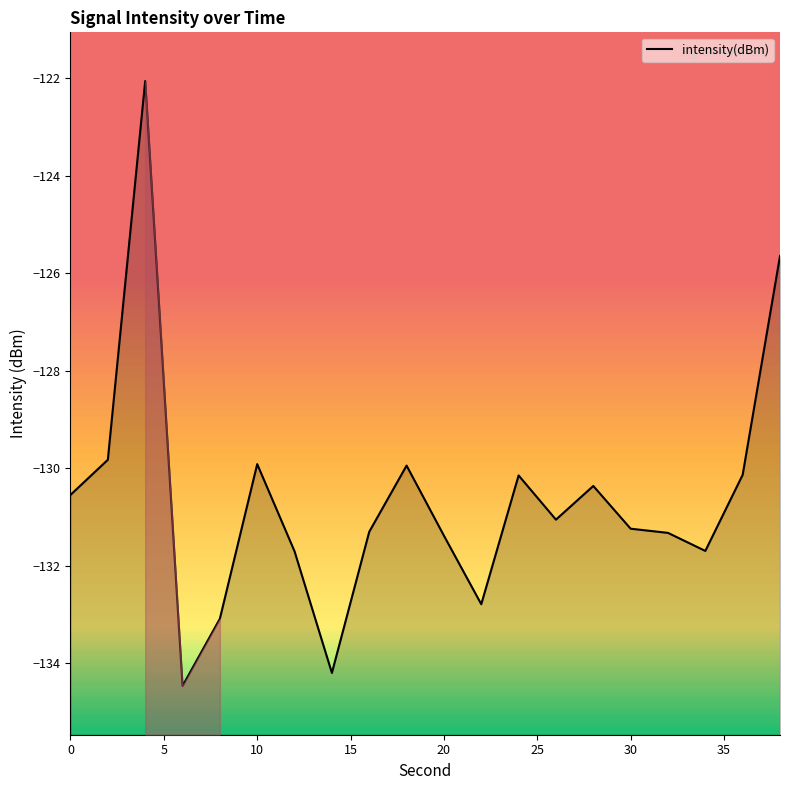

How many lines are shown in the chart?

1